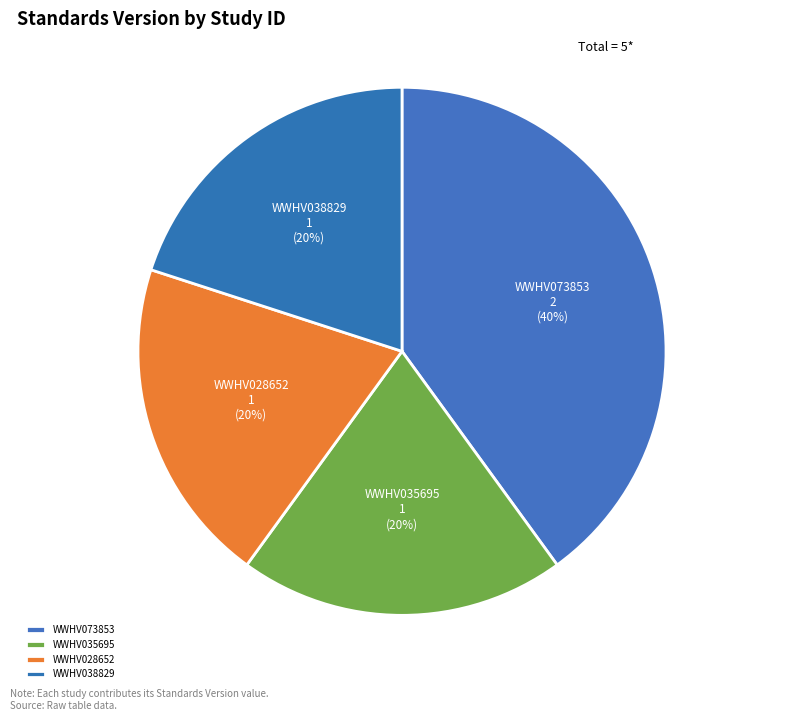

What percentage is the WWHV038829 slice, to the nearest percent?

20%